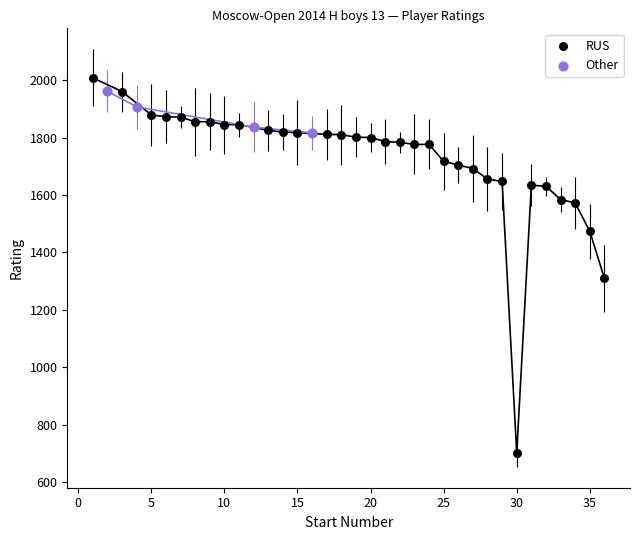

Which series has the widest spread of Y values?

RUS